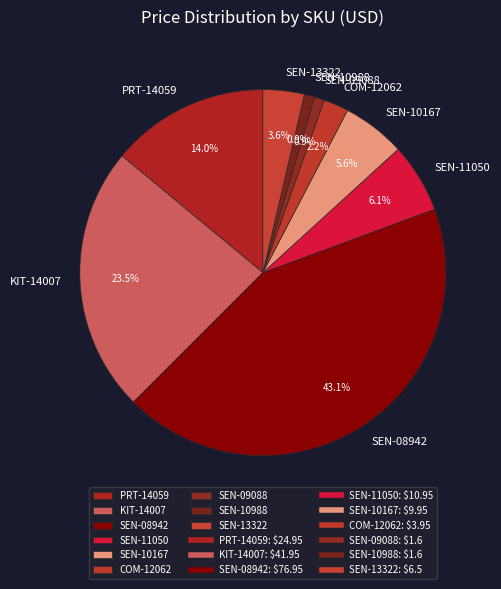

Combined, do SEN-11050 and SEN-13322 account for over 50%?

No